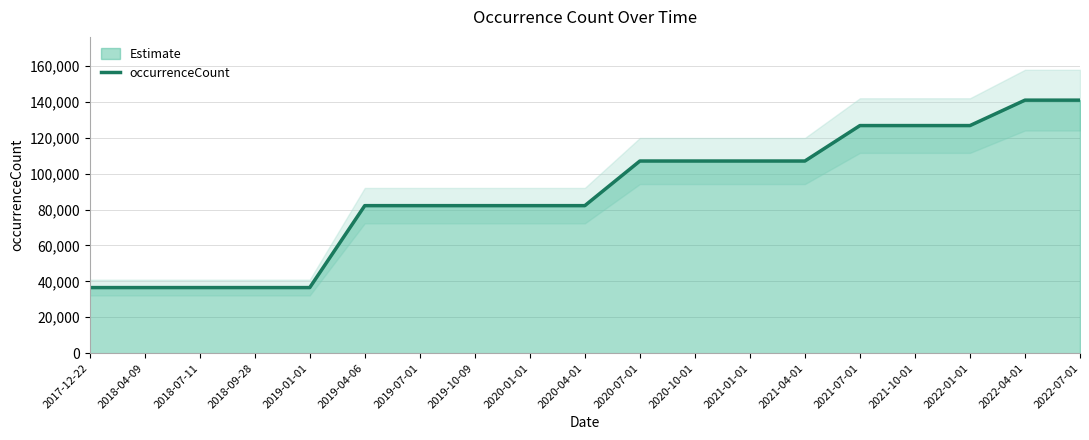

List the labels in order of value, smallest first.

2017-12-22, 2018-04-09, 2018-07-11, 2018-09-28, 2019-01-01, 2019-04-06, 2019-07-01, 2019-10-09, 2020-01-01, 2020-04-01, 2020-07-01, 2020-10-01, 2021-01-01, 2021-04-01, 2021-07-01, 2021-10-01, 2022-01-01, 2022-04-01, 2022-07-01